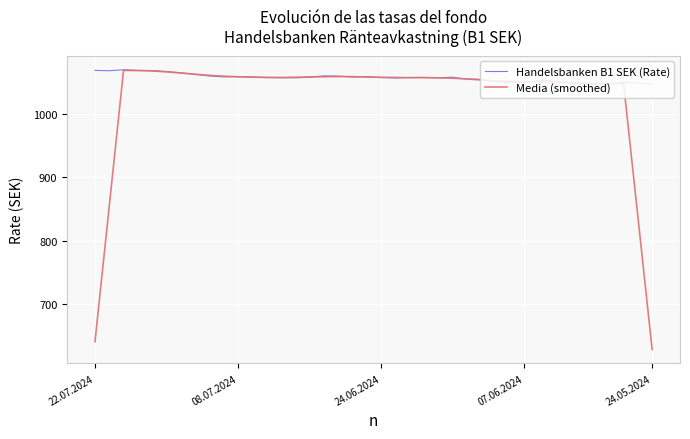

Which series has the largest total across all categories?

Handelsbanken B1 SEK (Rate)